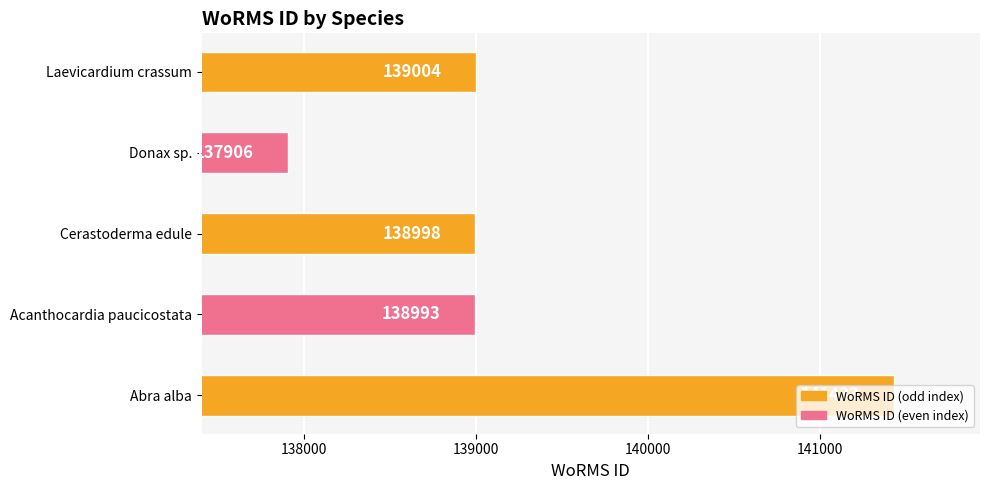

At which category does the chart reach its minimum across all series?

Donax sp.